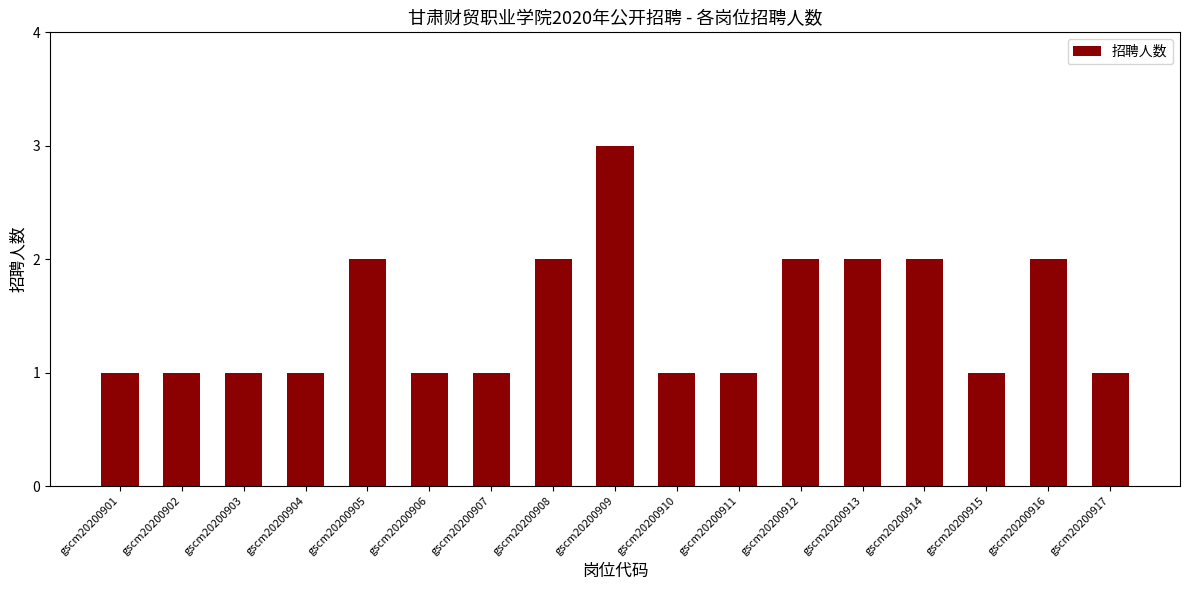

True or false: the data shows 1 at gscm20200901.

True